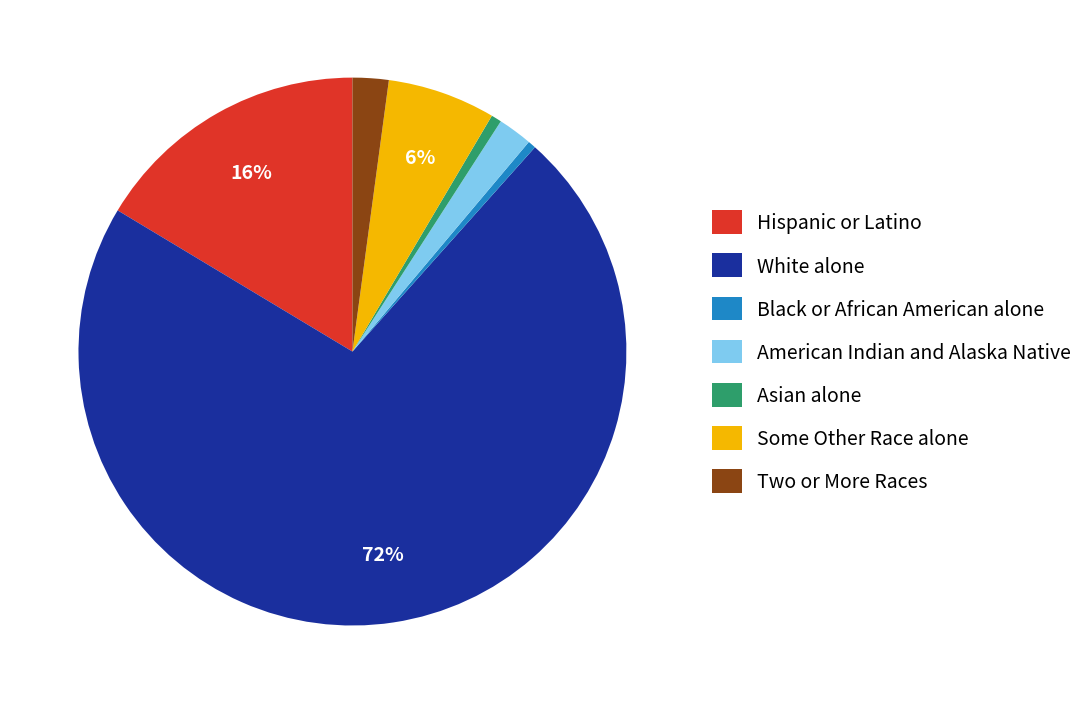

Count the number of slices in the pie.

7